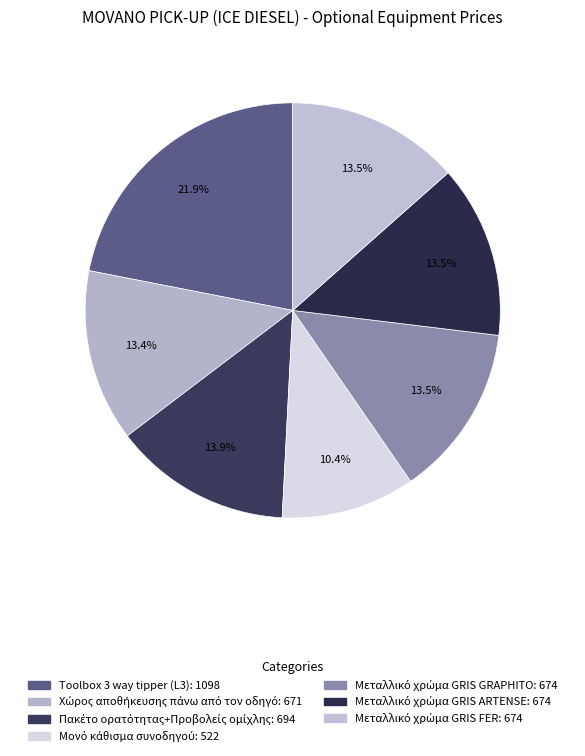

To the nearest percent, what portion does Μεταλλικό χρώμα GRIS GRAPHITO represent?

13%